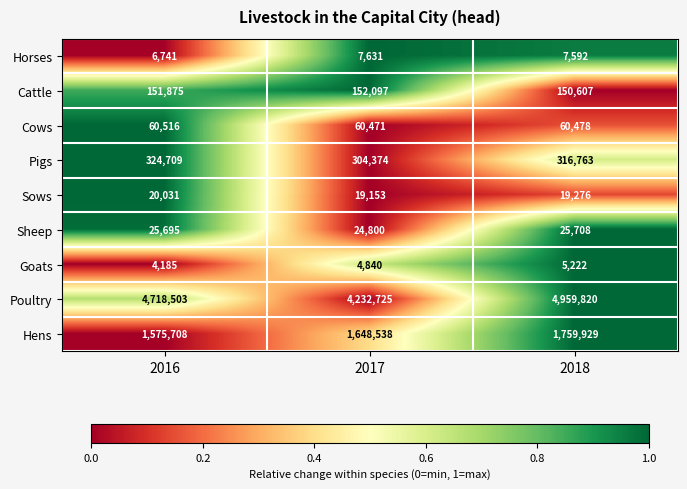

Reading right to left, extract all data points from this chart.

Horses: 7592	7631	6741
Cattle: 150607	152097	151875
Cows: 60478	60471	60516
Pigs: 316763	304374	324709
Sows: 19276	19153	20031
Sheep: 25708	24800	25695
Goats: 5222	4840	4185
Poultry: 4959820	4232725	4718503
Hens: 1759929	1648538	1575708